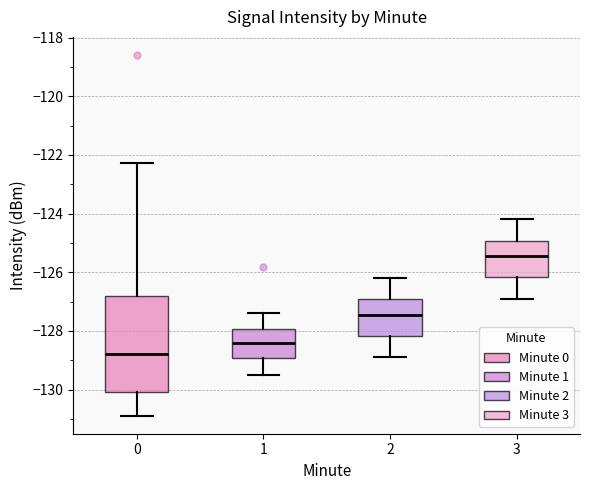

Reading left to right, transcribe this box plot: for each box, give where its median line is, the range the box spans, and where its two whiskers end, as read against the y-axis. The values are not printed on the chart, so give them approximately, as read against the axis.

0: median -128.8, box -130.0 to -126.8, whiskers -130.8 to -122.2
1: median -128.4, box -129.0 to -128.0, whiskers -129.4 to -127.4
2: median -127.4, box -128.2 to -127.0, whiskers -128.8 to -126.2
3: median -125.4, box -126.2 to -125.0, whiskers -126.8 to -124.2